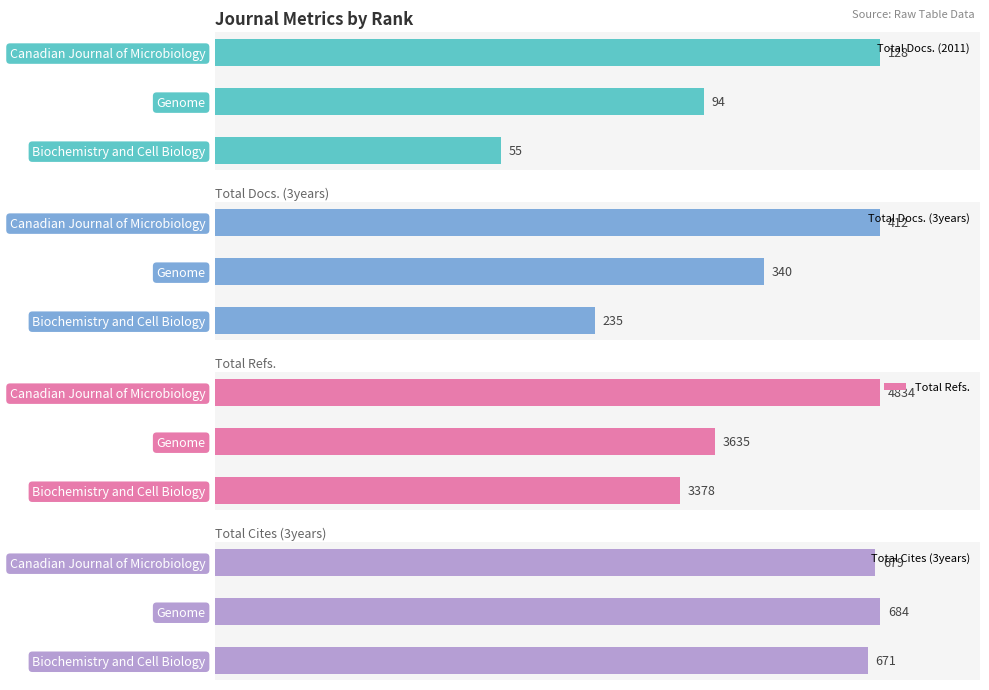

At which label is Total Cites (3years) closest to 677?

Canadian Journal of Microbiology